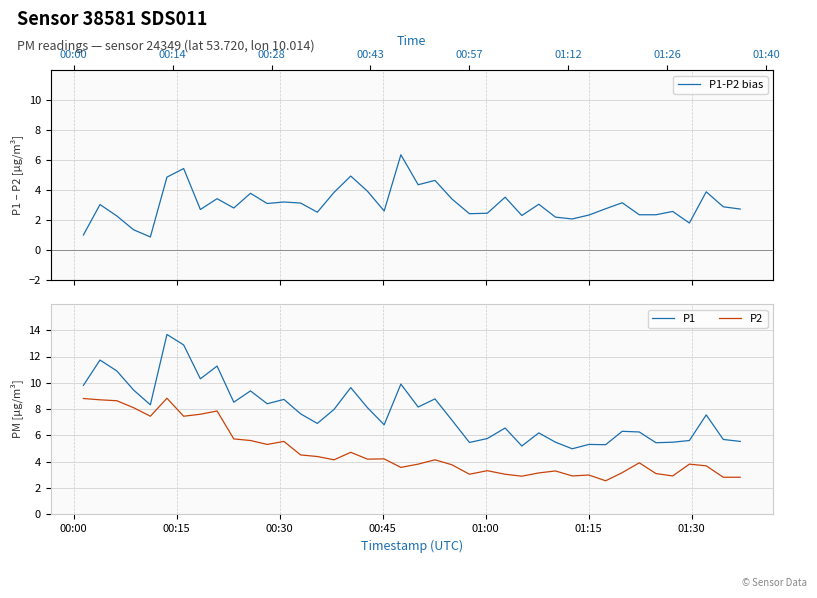

Rank the series by their average value, from highest to lowest.

P1, P2, P1-P2 bias